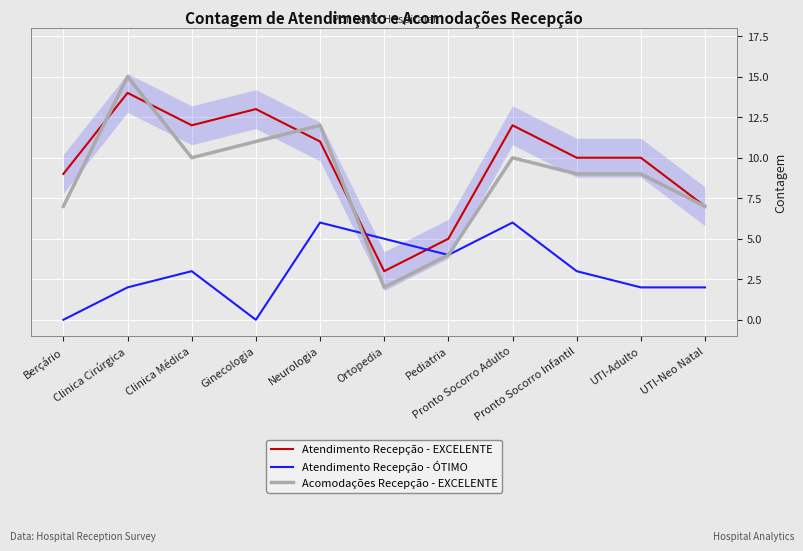

What is the lowest value of the Atendimento Recepção - EXCELENTE series?

3